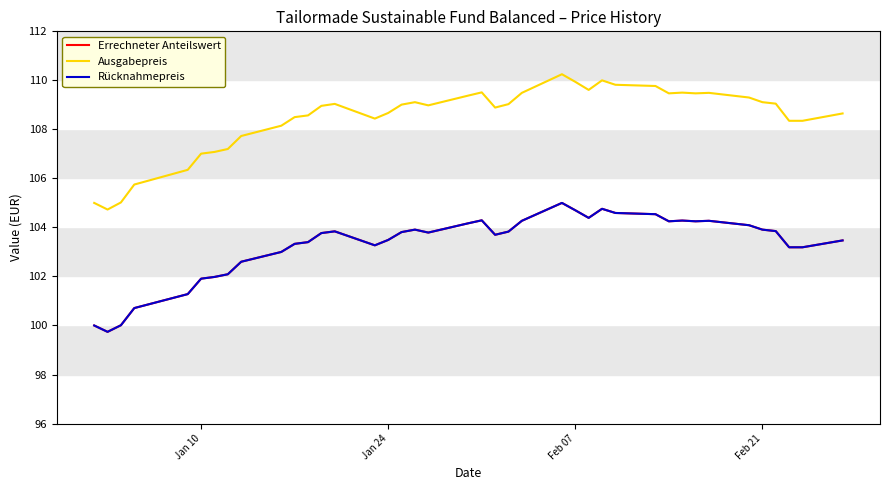

Does the chart have visible grid lines?

No